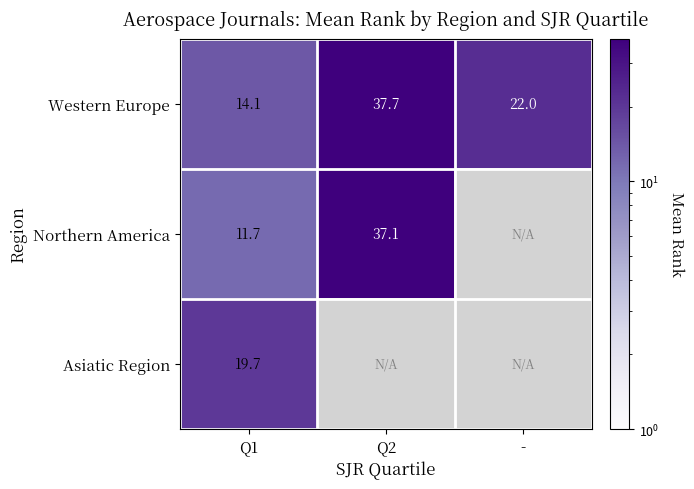

At Q1, list the series in order from largest to smallest.

Asiatic Region, Western Europe, Northern America